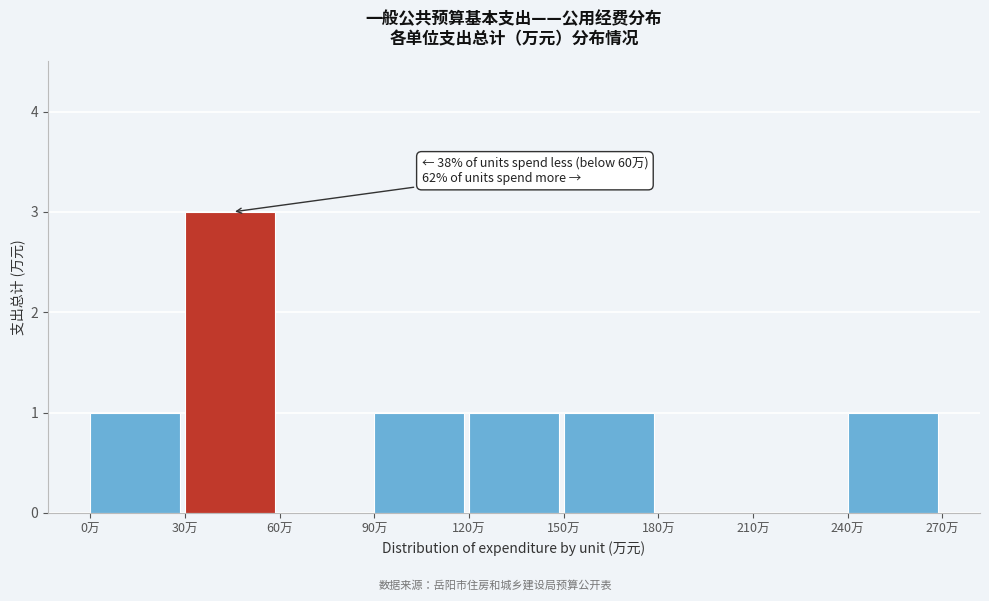

Over which range of the x-axis is the bar tallest?

30 to 60